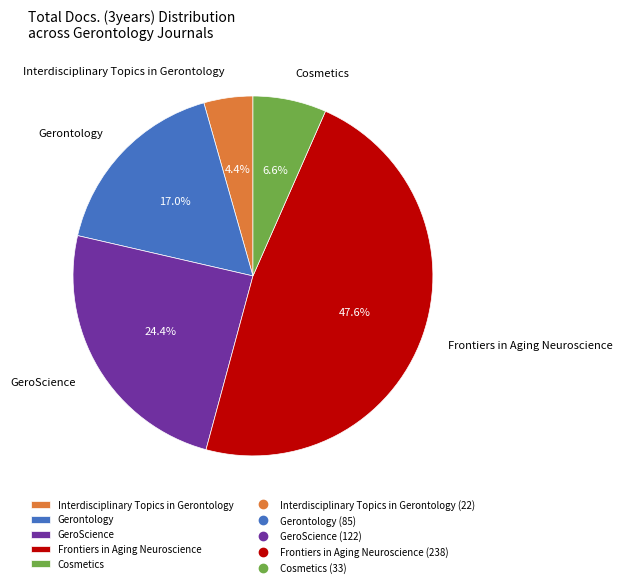

How many slices are in this pie chart?

5